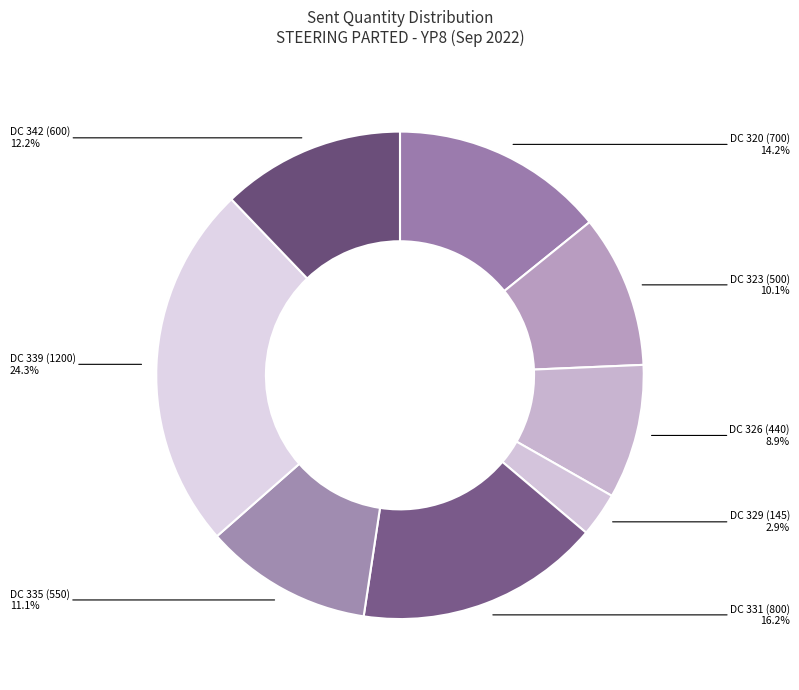

Rank the categories by value from highest to lowest.

DC 339 (1200), DC 331 (800), DC 320 (700), DC 342 (600), DC 335 (550), DC 323 (500), DC 326 (440), DC 329 (145)